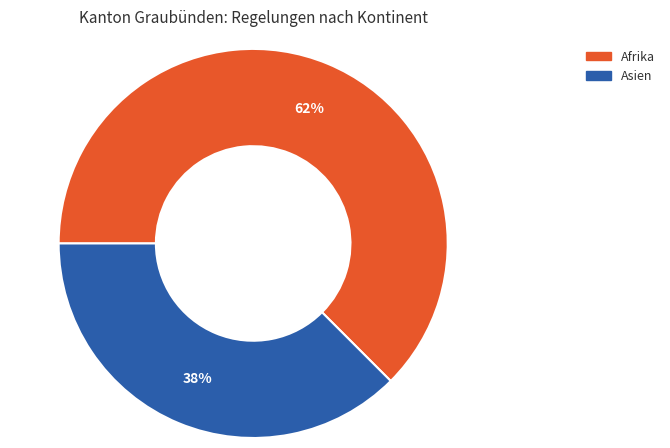

How many segments does this pie chart have?

2